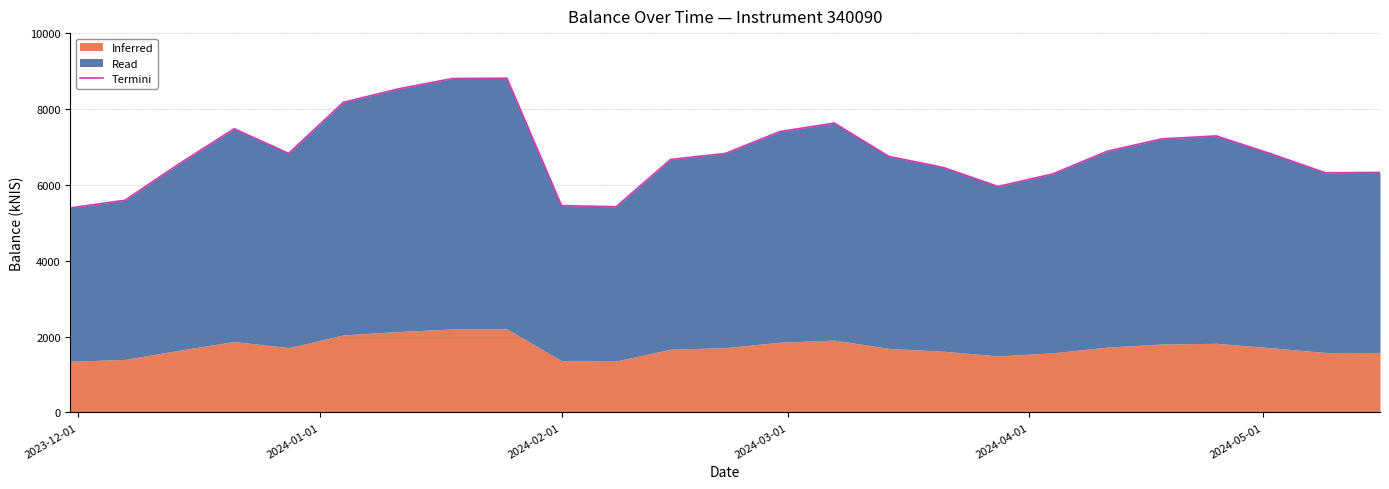

Which label corresponds to the smallest value in the chart?

2023-12-01